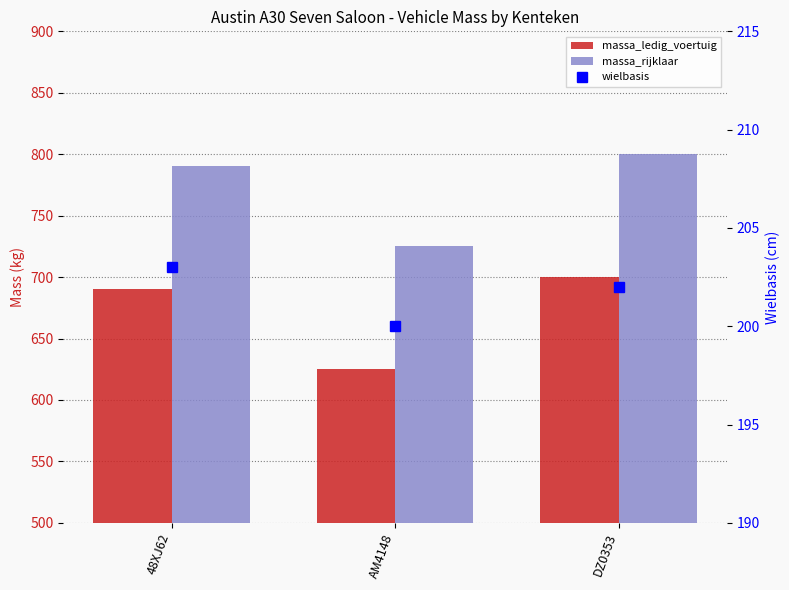

Which category has the highest value in the wielbasis series?

48XJ62